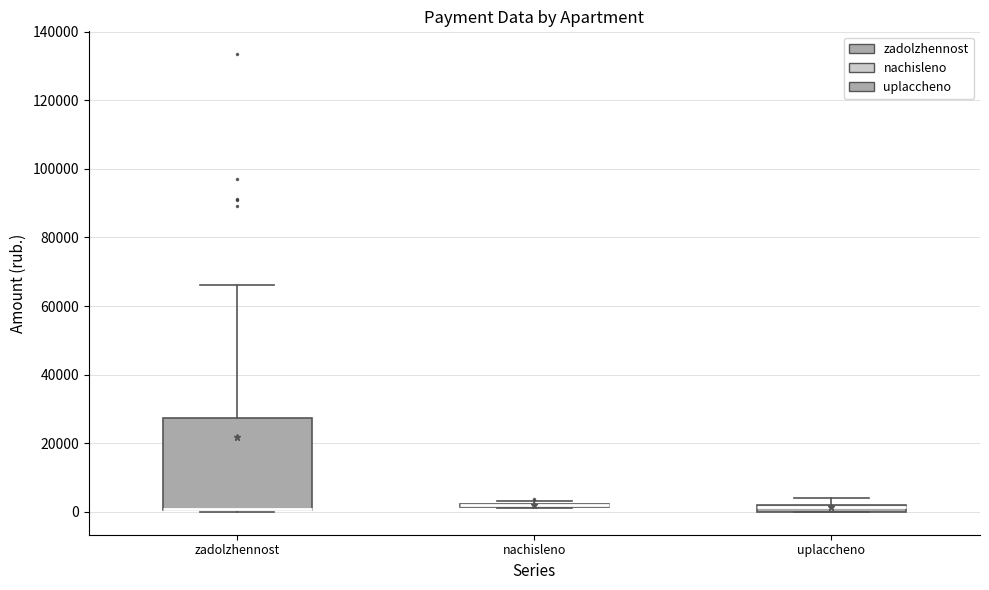

Where is the upper edge of the box for uplaccheno on the y-axis? The values are not printed on the chart, so give them approximately, as read against the axis.

2000